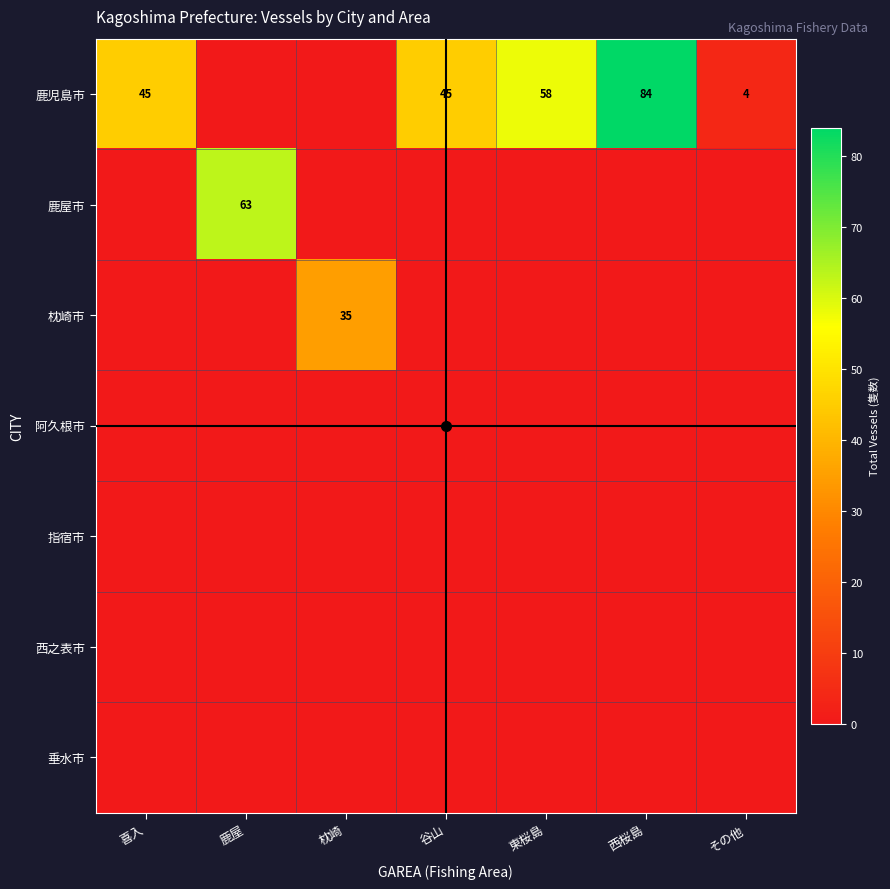

List the labels in order of 垂水市 value, largest first.

喜入, 鹿屋, 枕崎, 谷山, 東桜島, 西桜島, その他